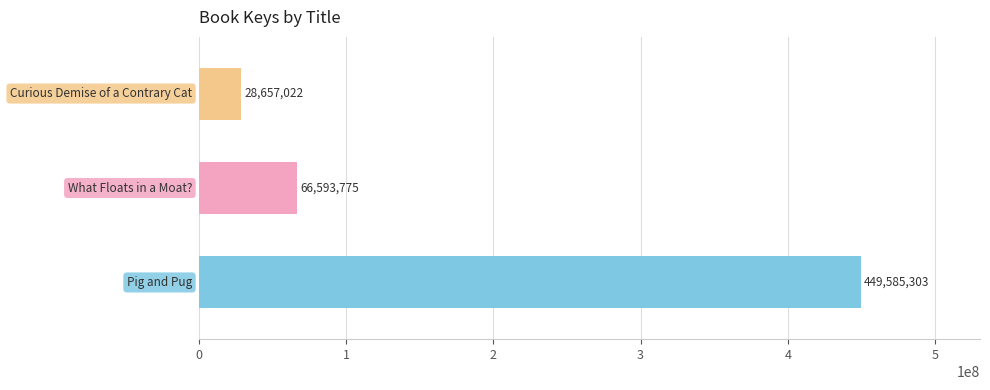

What is the difference between the maximum and minimum values?

420928281